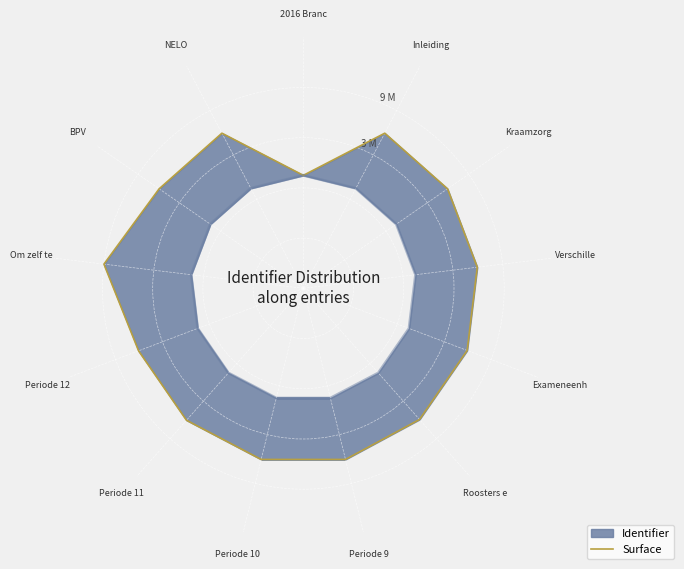

Which has a higher value, NELO or Periode 10?

Periode 10